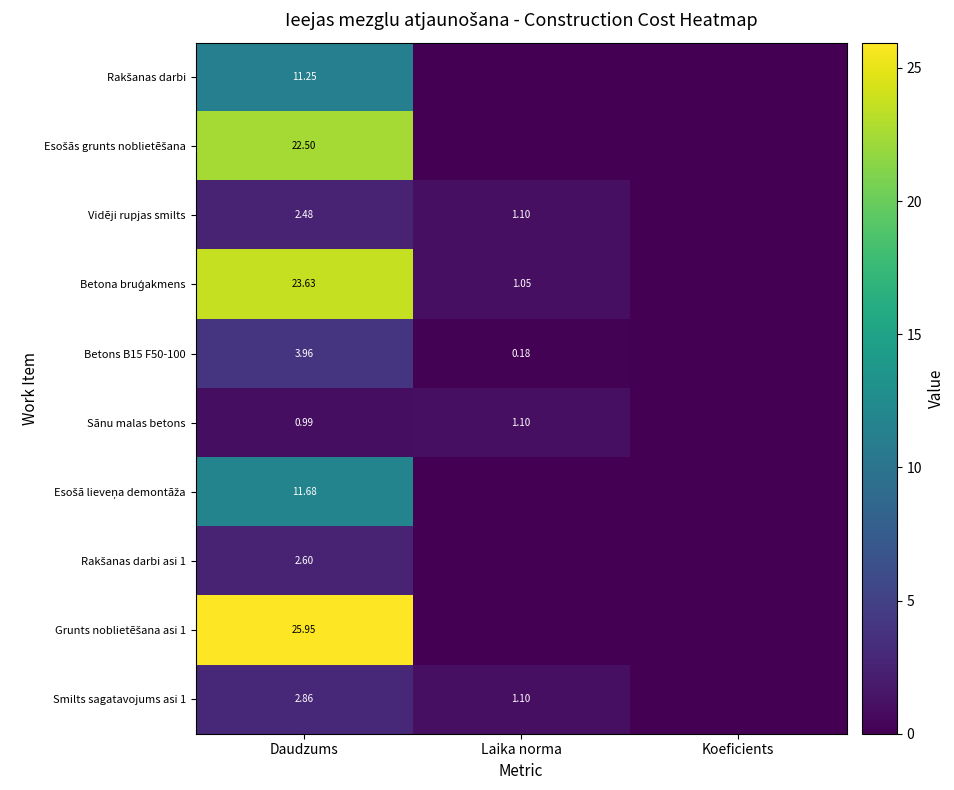

Which series changed the most between Daudzums and Laika norma?

Grunts noblietēšana asi 1